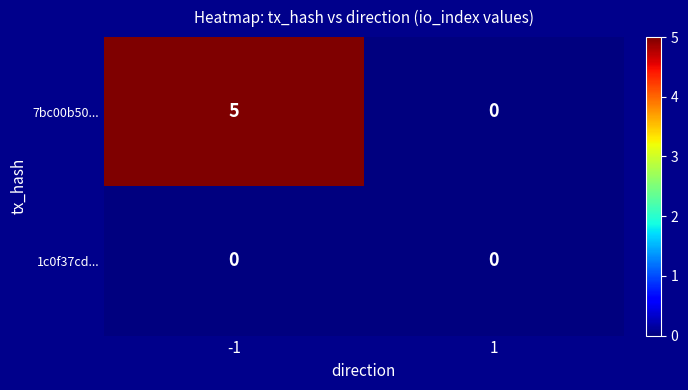

List the series in order of their peak value, highest first.

7bc00b50..., 1c0f37cd...